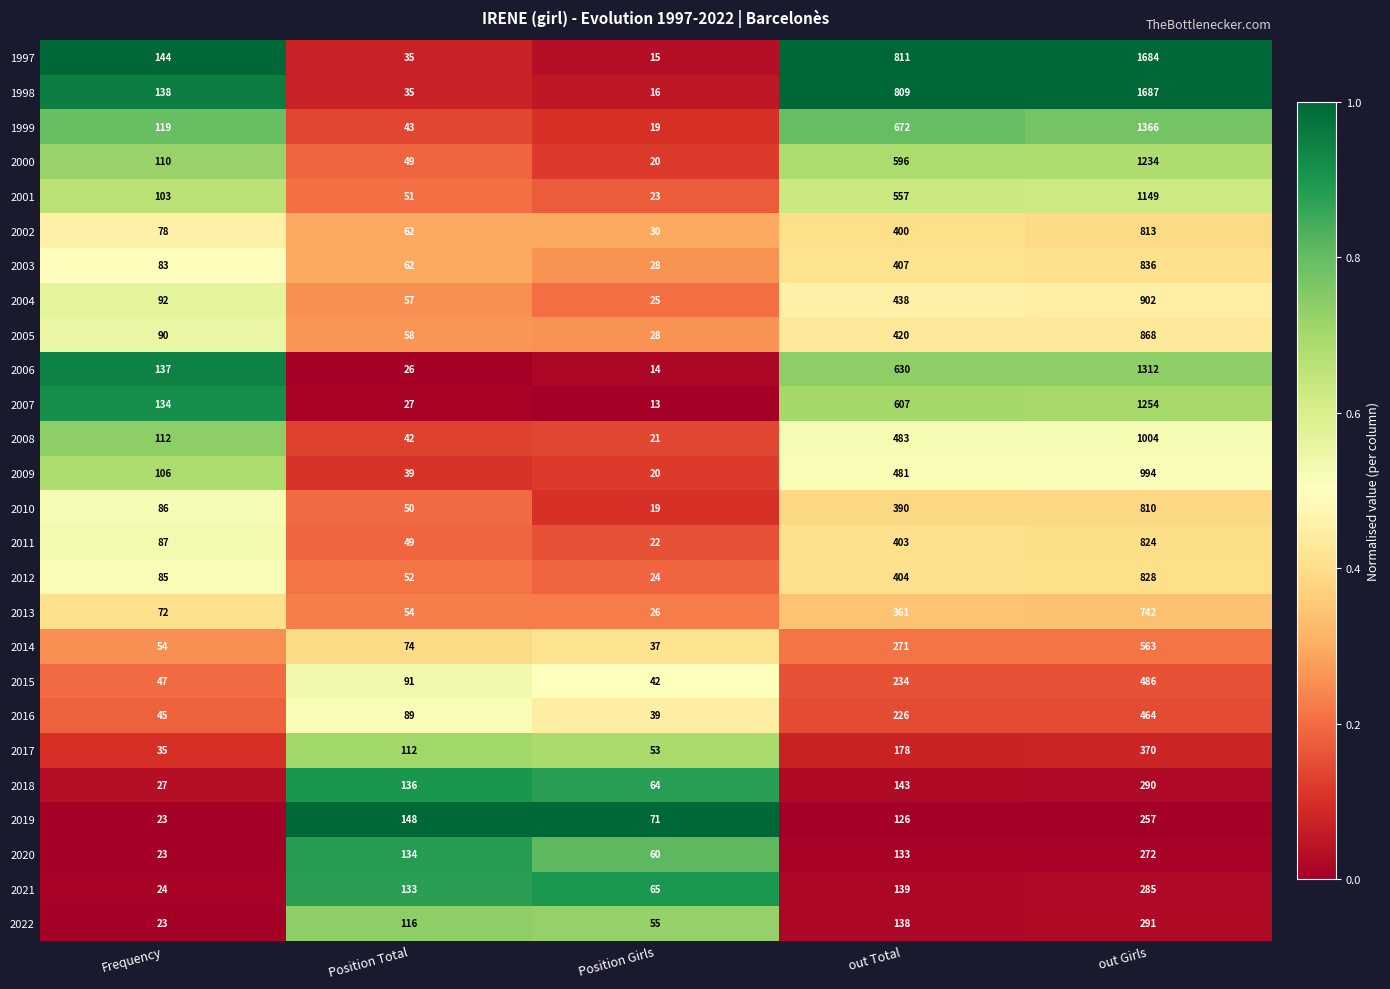

What is the average value of the 2006 series?

424